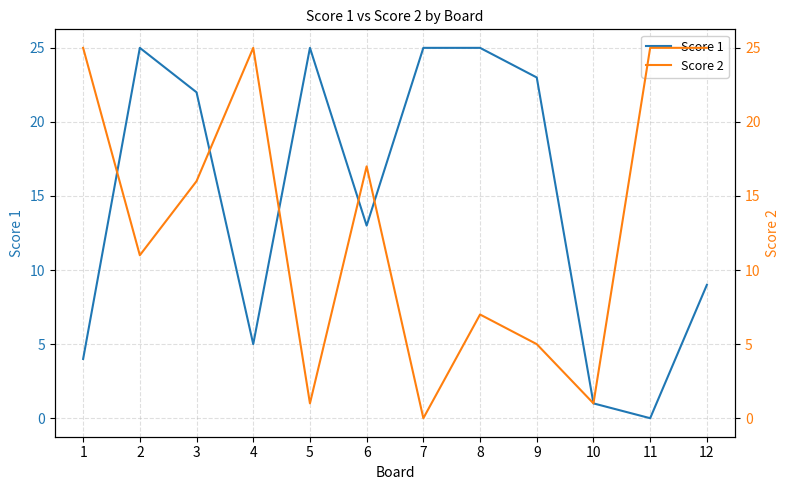

At 5, list the series in order from largest to smallest.

Score 1, Score 2